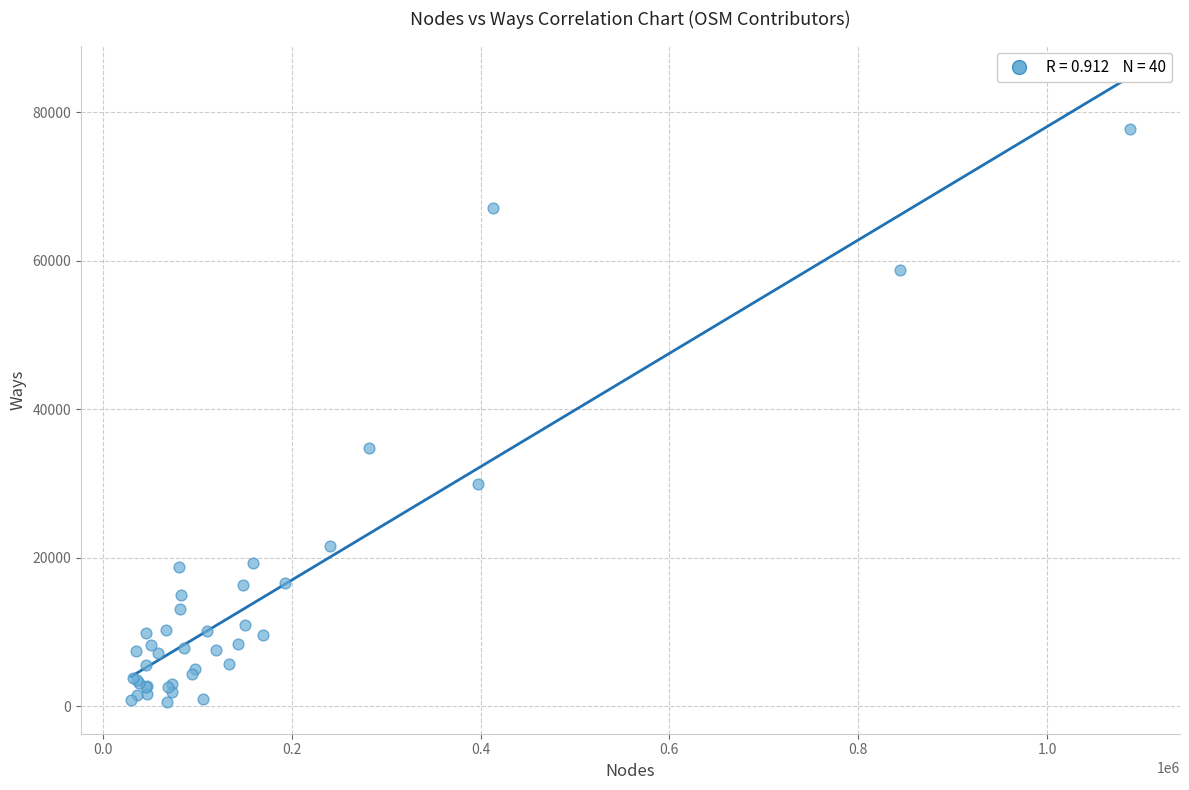

What Y value in the scatter plot is closest to 39154?

34787